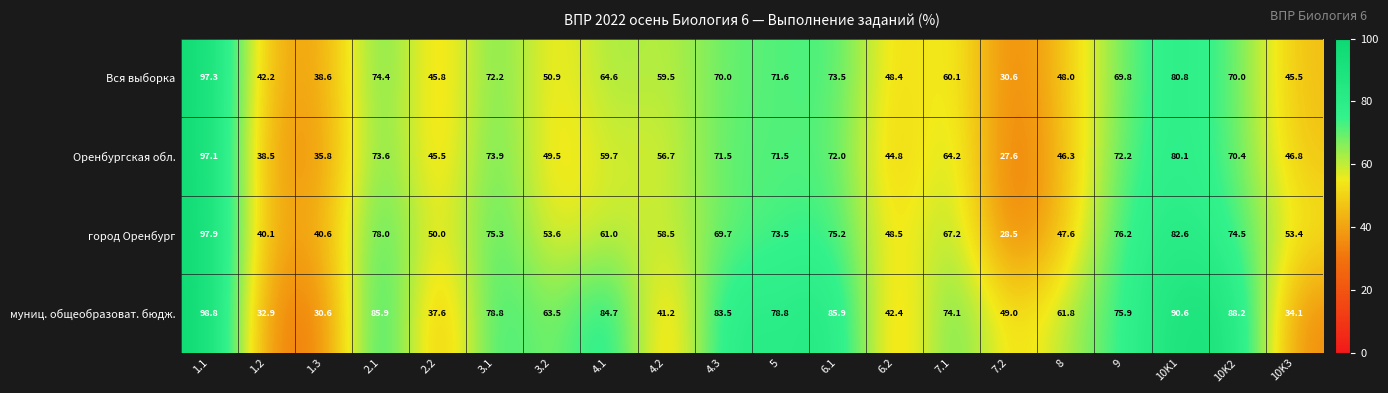

At how many categories does at least one series exceed 44?

18